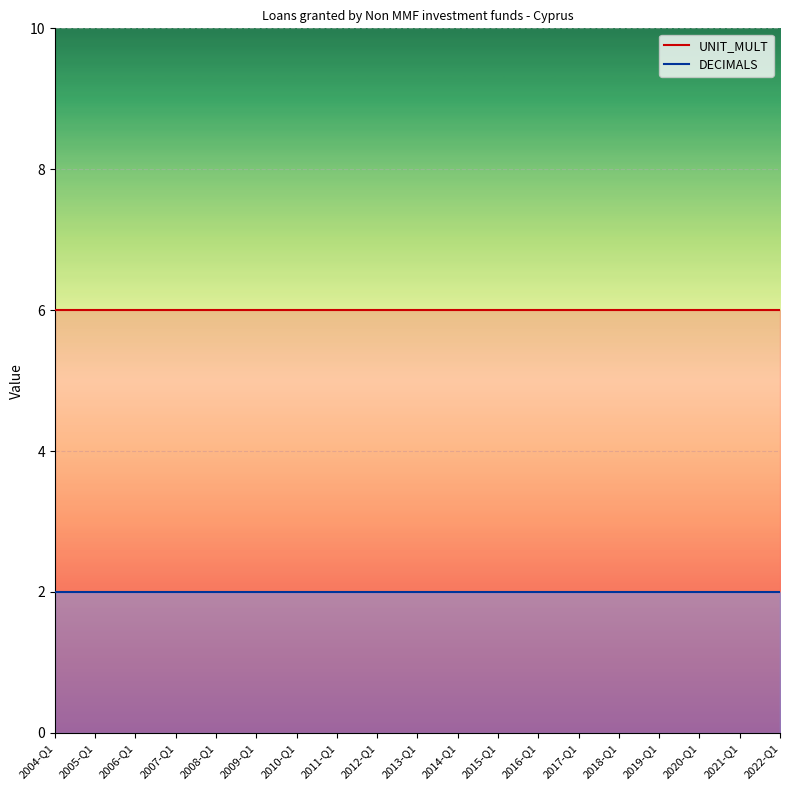

True or false: DECIMALS and UNIT_MULT intersect in this chart.

False